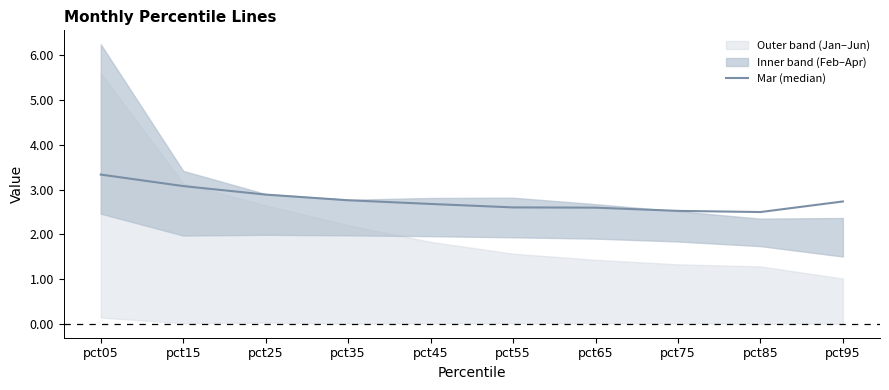

Reading left to right, transcribe all the data shown in this chart.

3.3	3.1	2.9	2.8	2.7	2.6	2.6	2.5	2.5	2.7